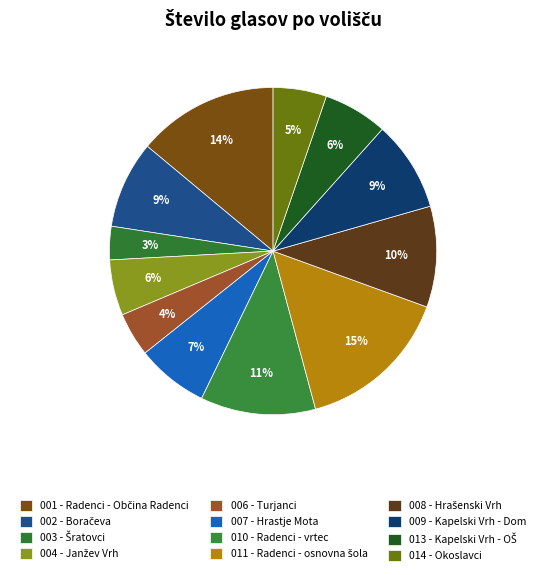

Rank the categories by value from highest to lowest.

011 - Radenci - osnovna šola, 001 - Radenci - Občina Radenci, 010 - Radenci - vrtec, 008 - Hrašenski Vrh - gasilski dom, 009 - Kapelski Vrh - Dom krajanov, 002 - Boračeva - Lovski dom (Jež), 007 - Hrastje Mota - gasilski dom, 013 - Kapelski Vrh - Osnova šola Kapela, 004 - Janžev Vrh - gasilski dom, 014 - Okoslavci - gasilski dom, 006 - Turjanci - Poslovni objekt GMW, 003 - Šratovci - gasilski dom